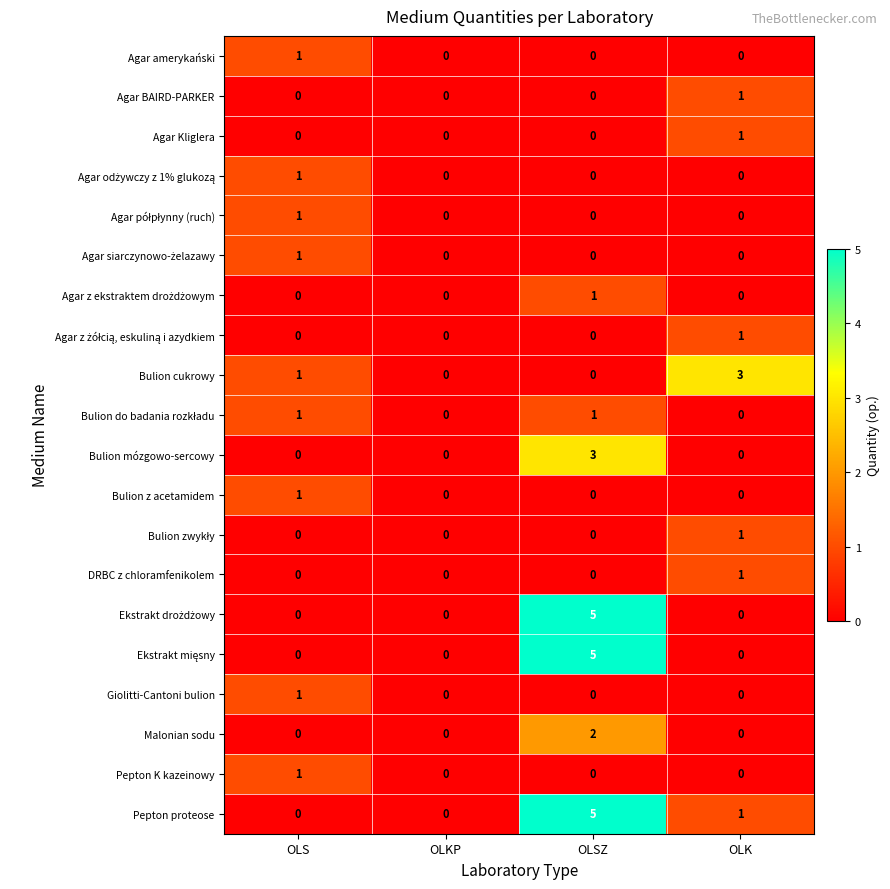

Is it true that DRBC z chloramfenikolem equals 1 at OLS?

False